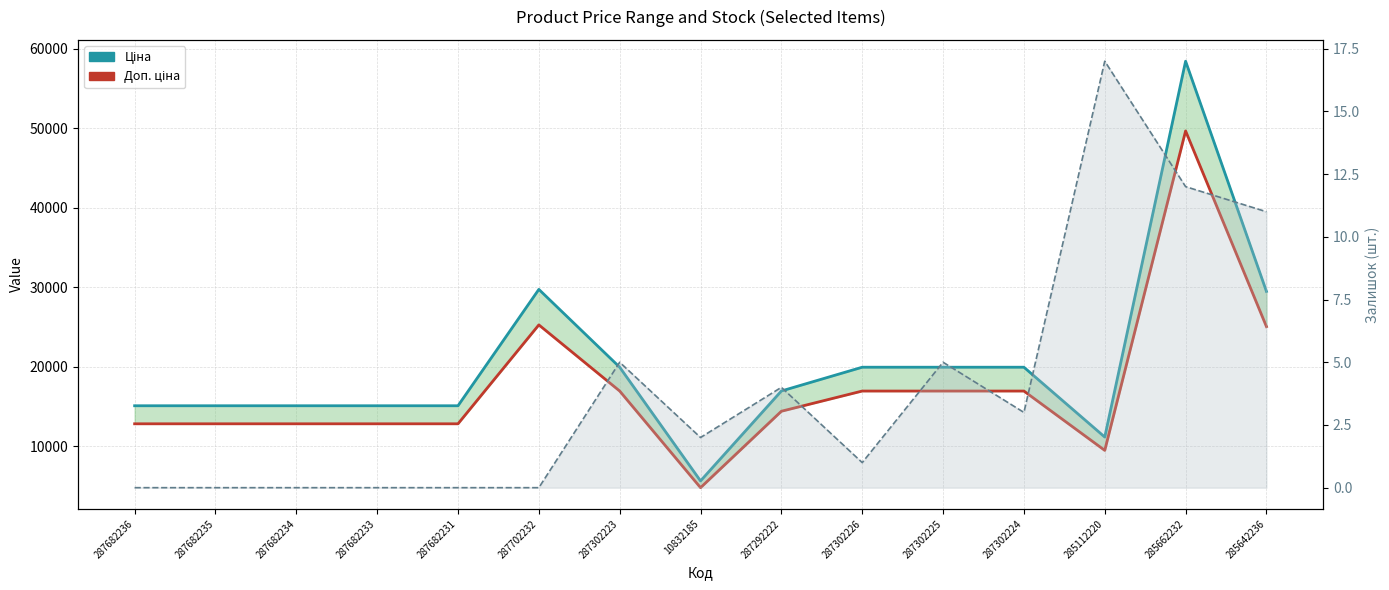

Reading left to right, list all the values displayed in this chart.

Ціна: 15120.0	15120.0	15120.0	15120.0	15120.0	29747.2	19964.2	5673.8	16976.3	19964.2	19964.2	19964.2	11188.2	58426.5	29491.5
Доп. ціна: 12852.0	12852.0	12852.0	12852.0	12852.0	25285.2	16969.5	4822.7	14429.9	16969.5	16969.5	16969.5	9509.9	49662.6	25067.8
Залишок: 0.0	0.0	0.0	0.0	0.0	0.0	5.0	2.0	4.0	1.0	5.0	3.0	17.0	12.0	11.0